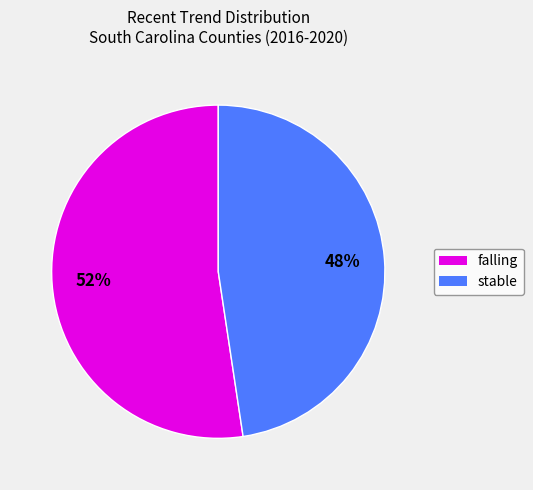

Is there a majority slice in this chart?

Yes